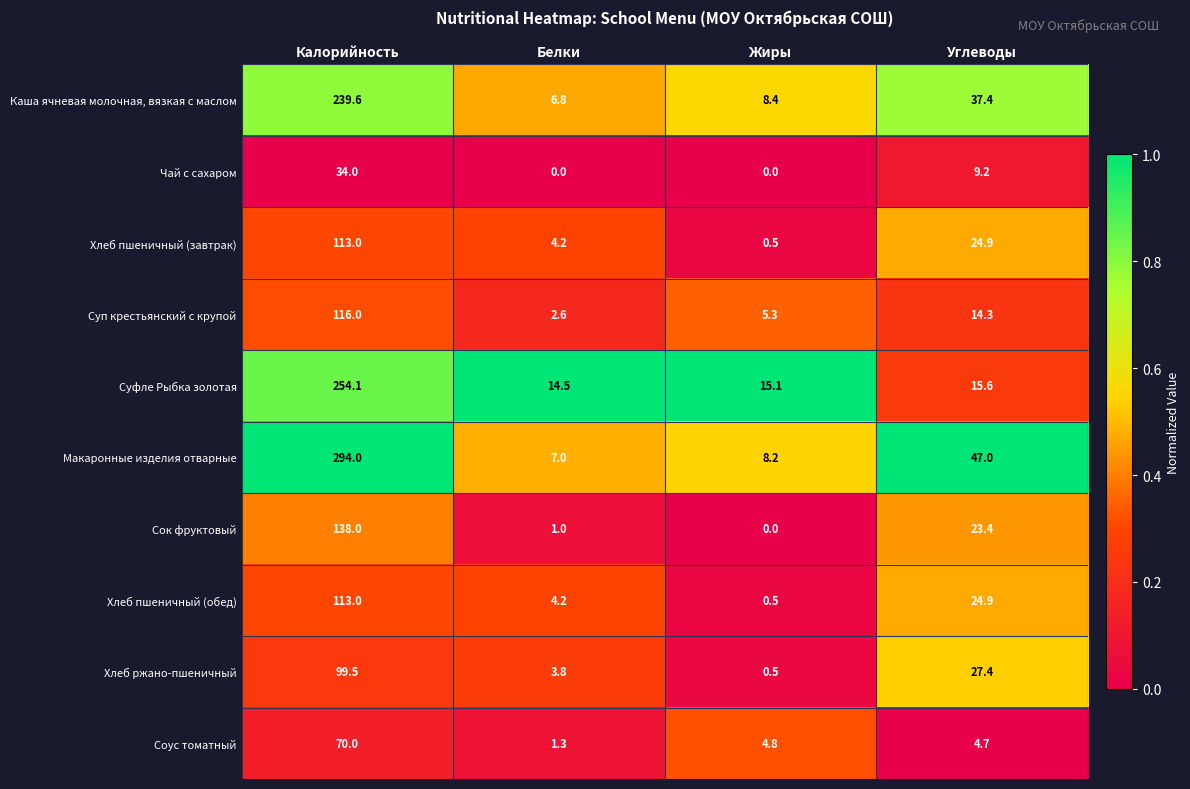

The Суп крестьянский с крупой series shows 14.3 at Углеводы. True or false?

True